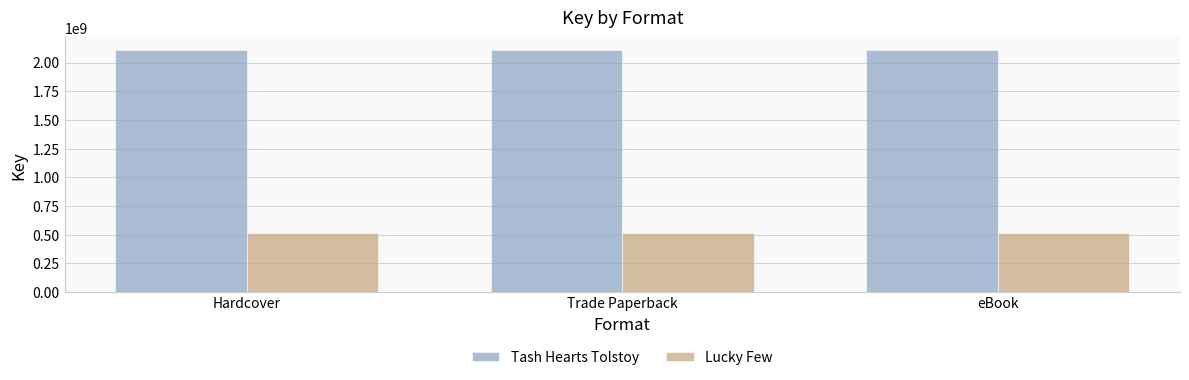

The Lucky Few series shows 791961542 at Trade Paperback. True or false?

False